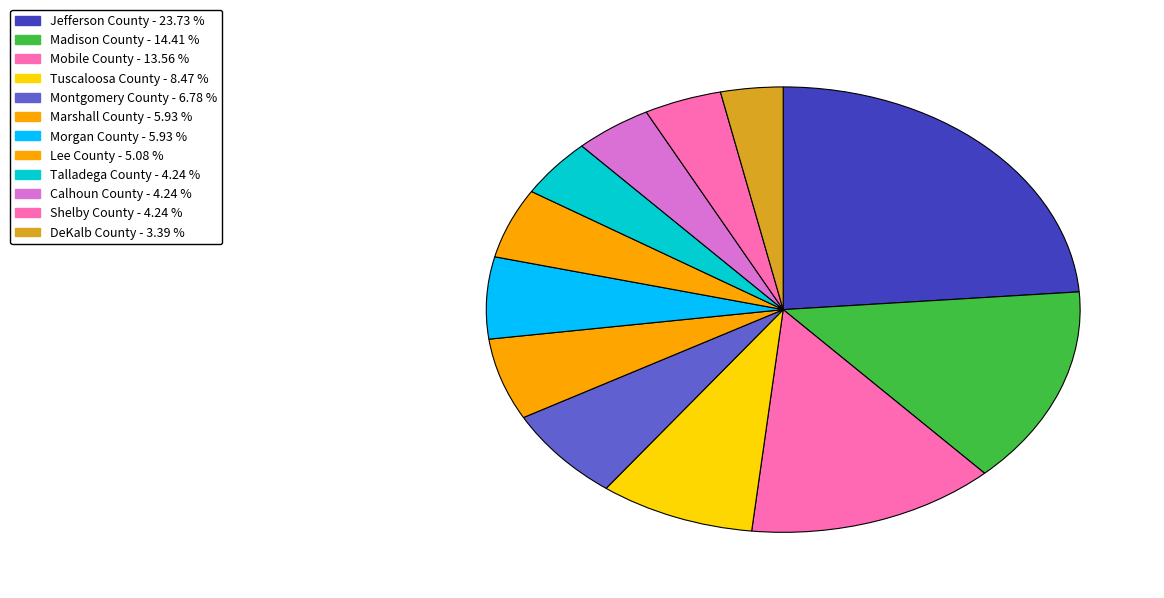

Count the number of slices in the pie.

12